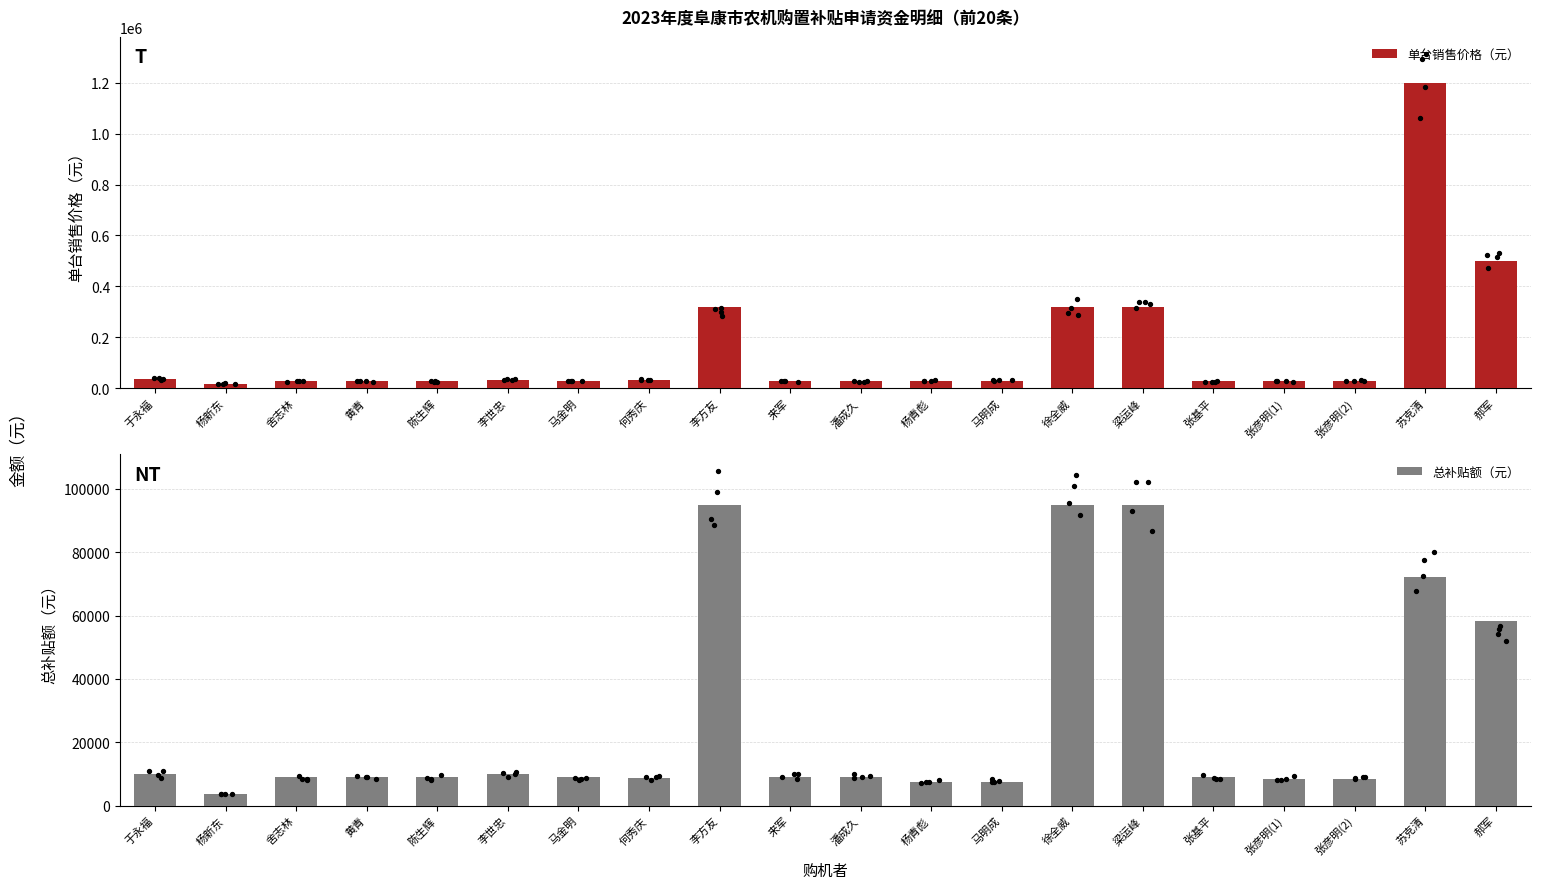

At which category is the sum across all series the highest?

苏克清